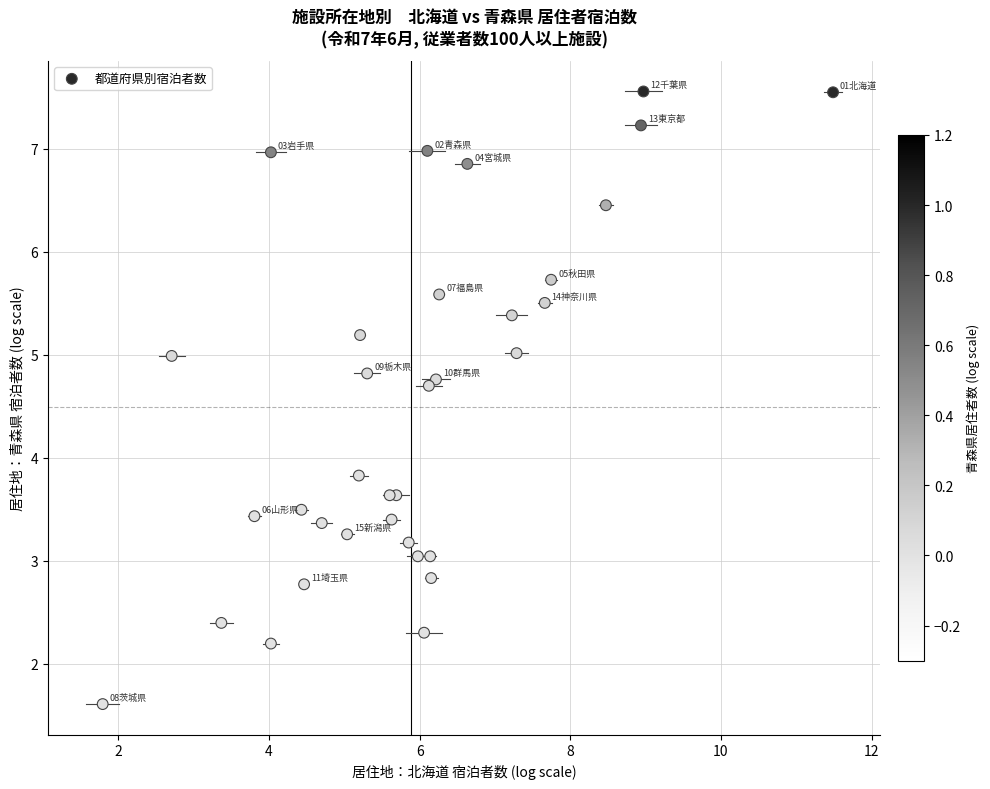

What Y value in the scatter plot is closest to 4?

3.8